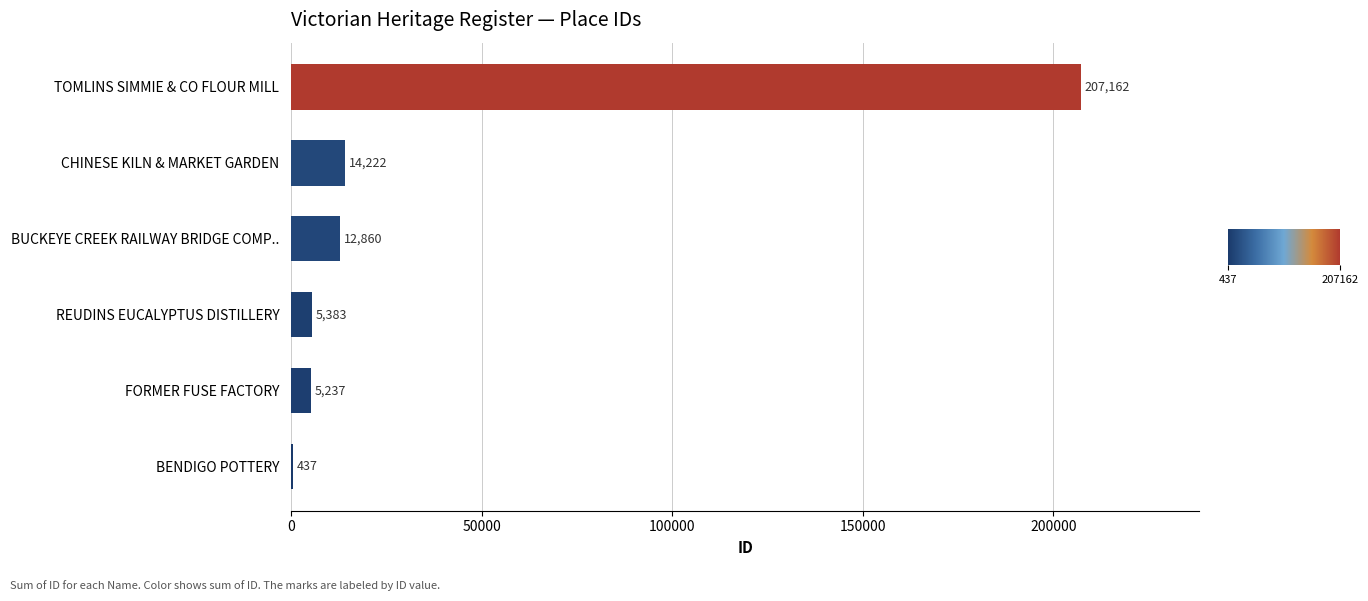

What is the sum of the values at TOMLINS SIMMIE & CO FLOUR MILL and REUDINS EUCALYPTUS DISTILLERY?

212545